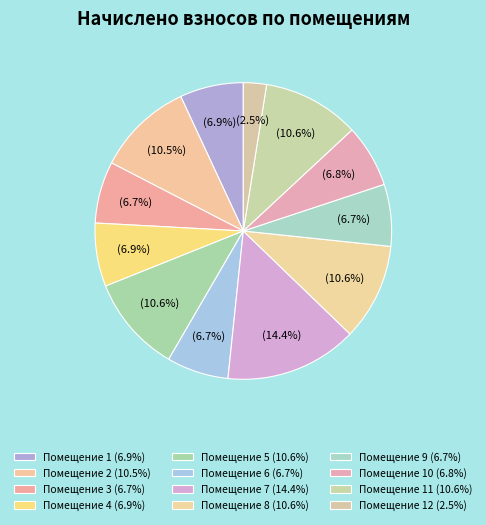

Rank the categories by value from lowest to highest.

12, 3, 6, 9, 10, 4, 1, 2, 5, 8, 11, 7